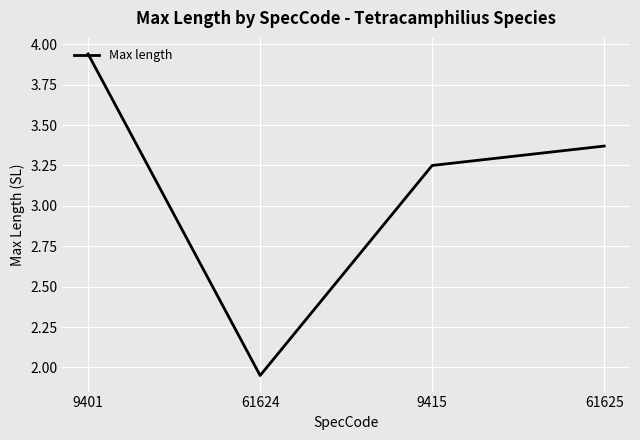

Is it true that the value at 61625 is 5.0?

False